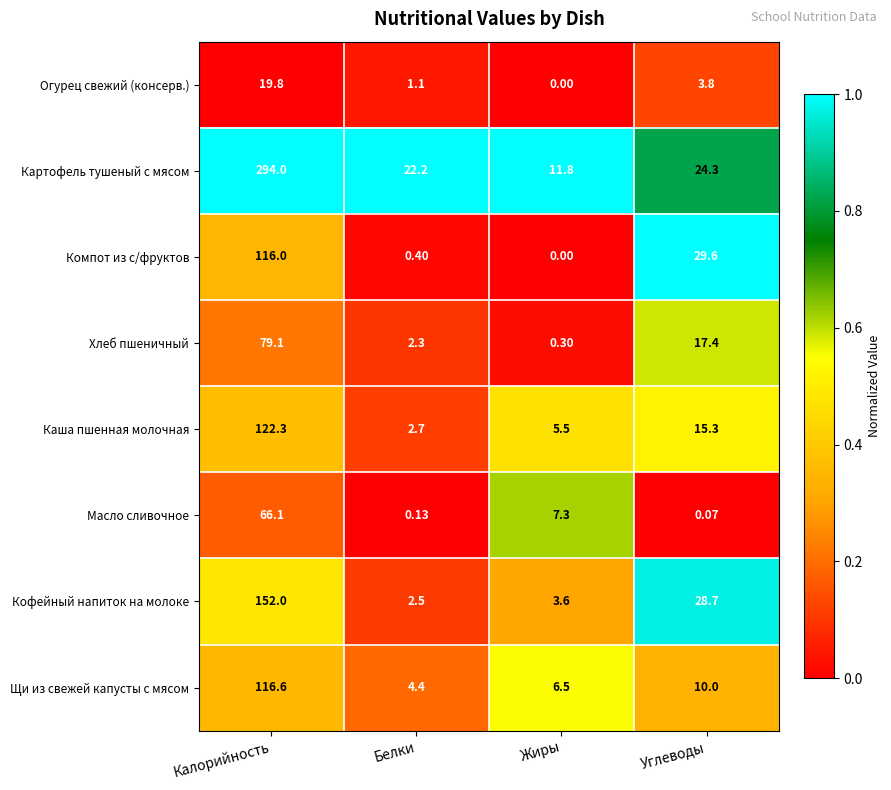

At which category does the chart reach its minimum across all series?

Жиры